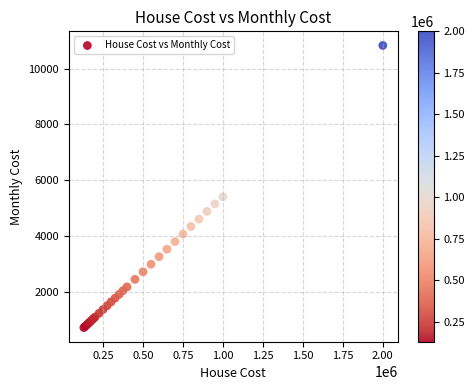

What Y value in the scatter plot is closest to 5769?

5400